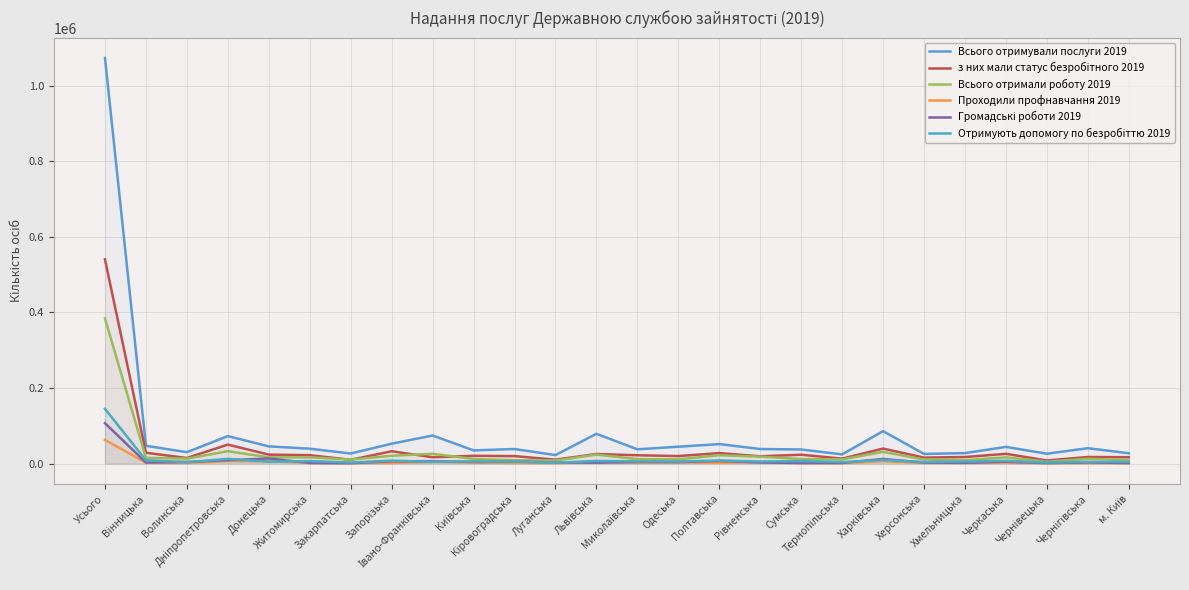

Which series changed the most between Київська and Кіровоградська?

Всього отримували послуги 2019